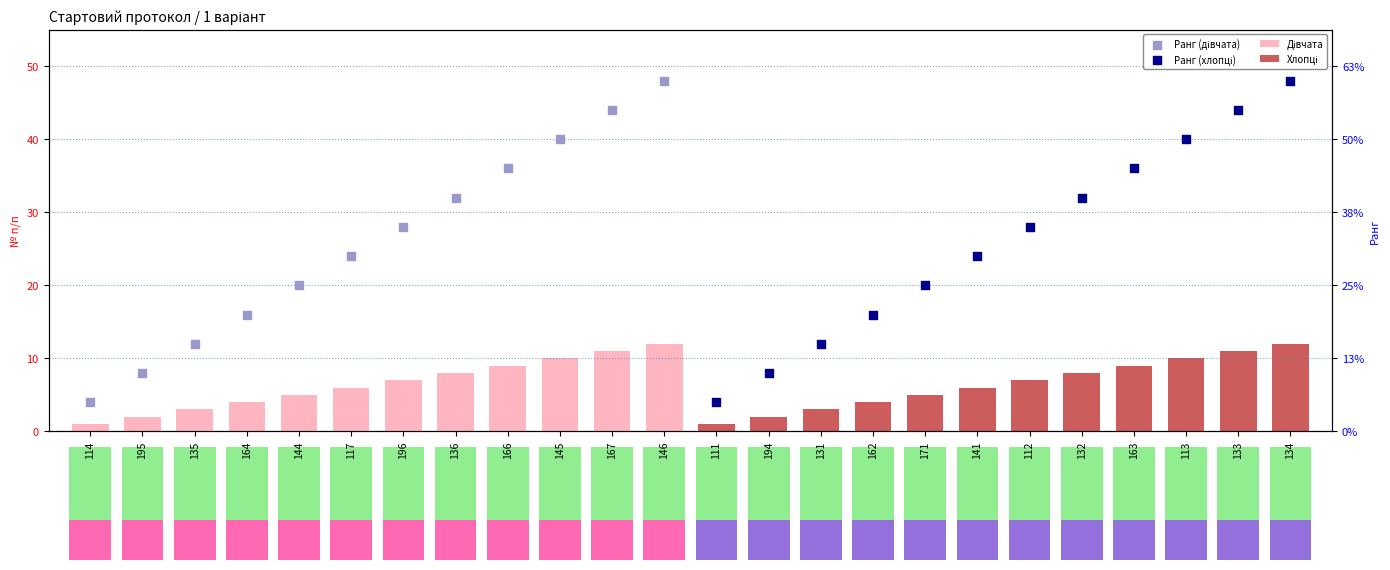

What are all the series names shown in the legend?

Дівчата, Хлопці, Ранг (дівчата), Ранг (хлопці)